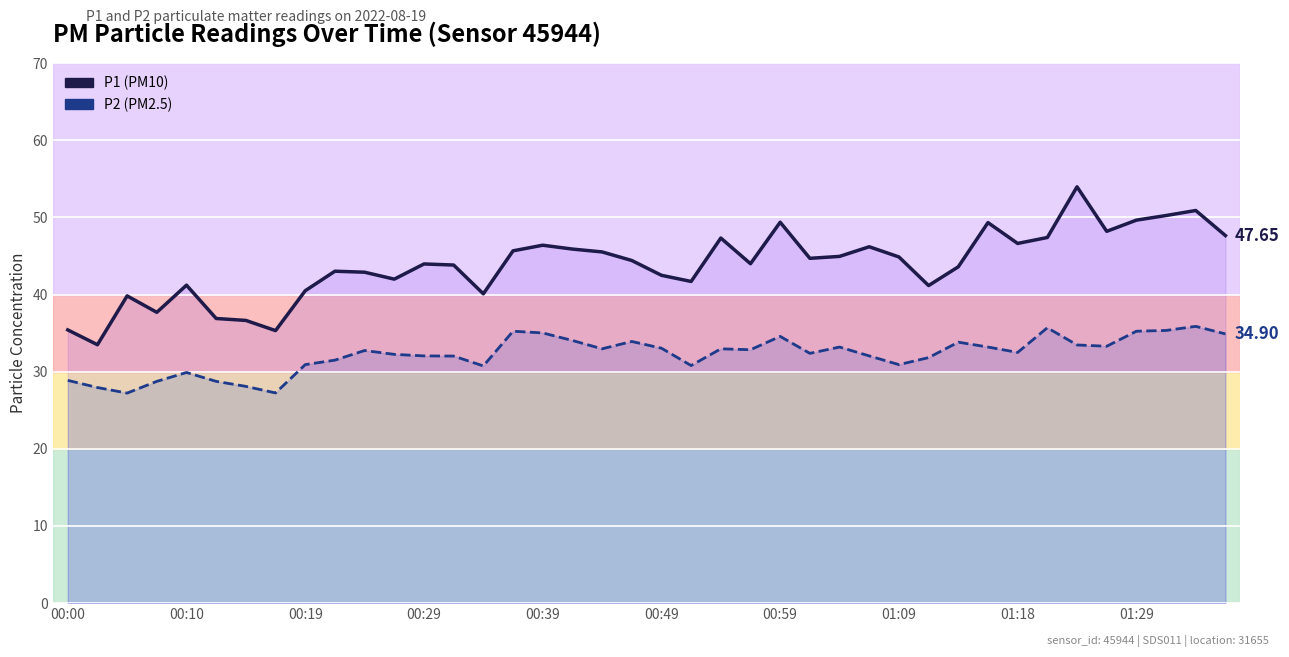

What is the difference between the second highest and minimum values in the P1 series?

17.4